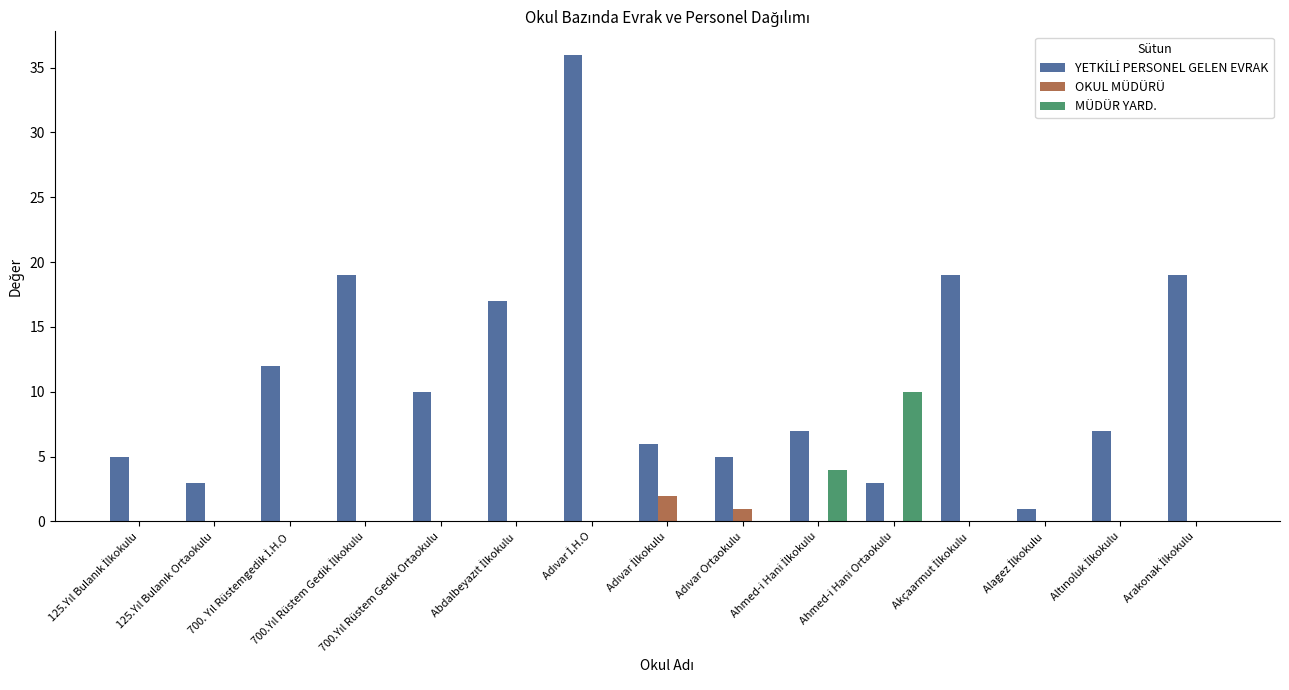

What is the maximum value for MÜDÜR YARD.?

10